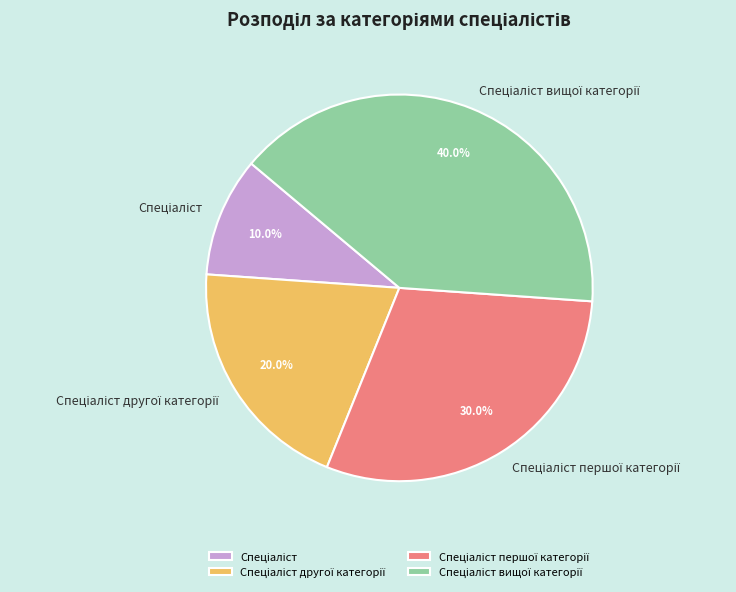

Is there a majority slice in this chart?

No